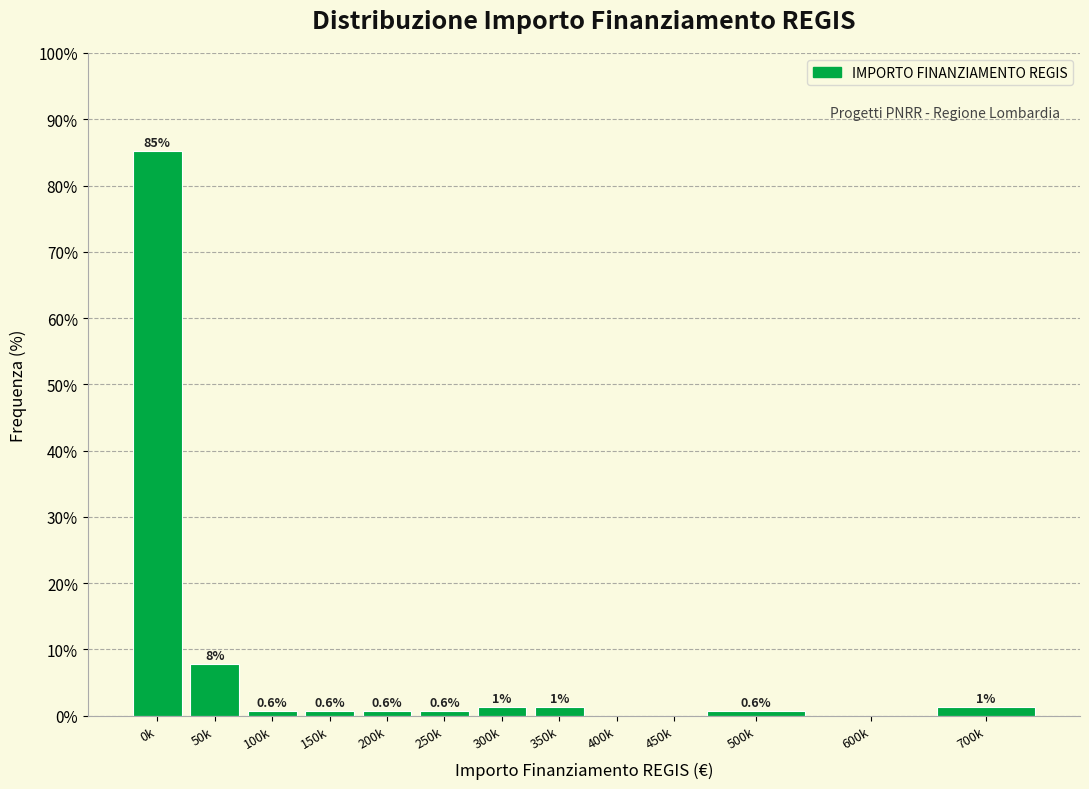

Where is the data nearest to the value 42?

50k